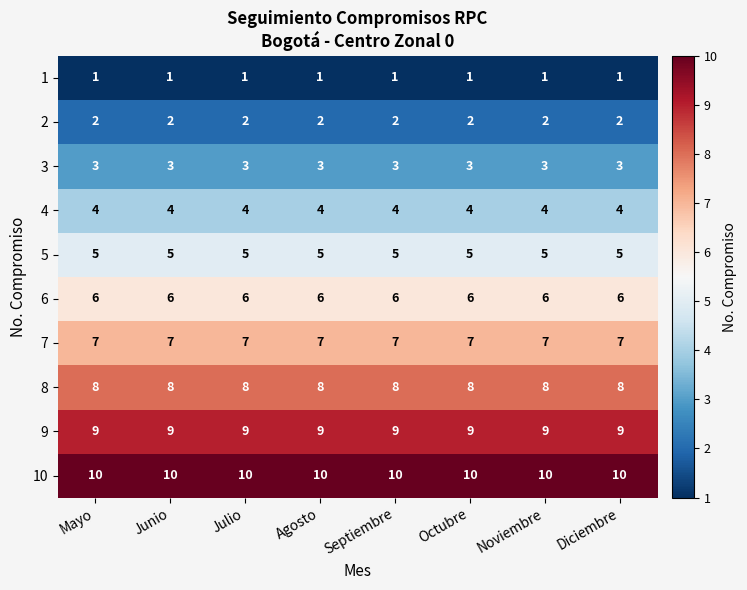

What is the difference between the highest and lowest values at Noviembre?

9